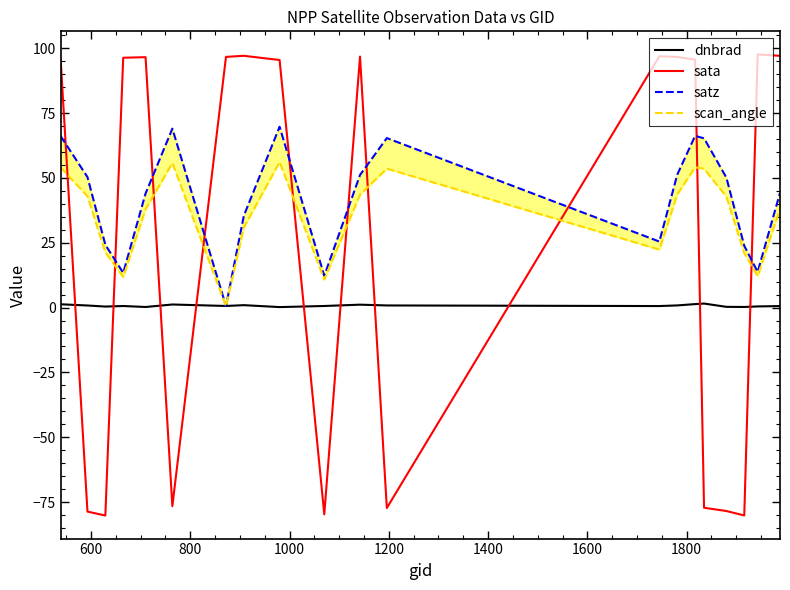

How many intersections are there between sata and dnbrad?

10